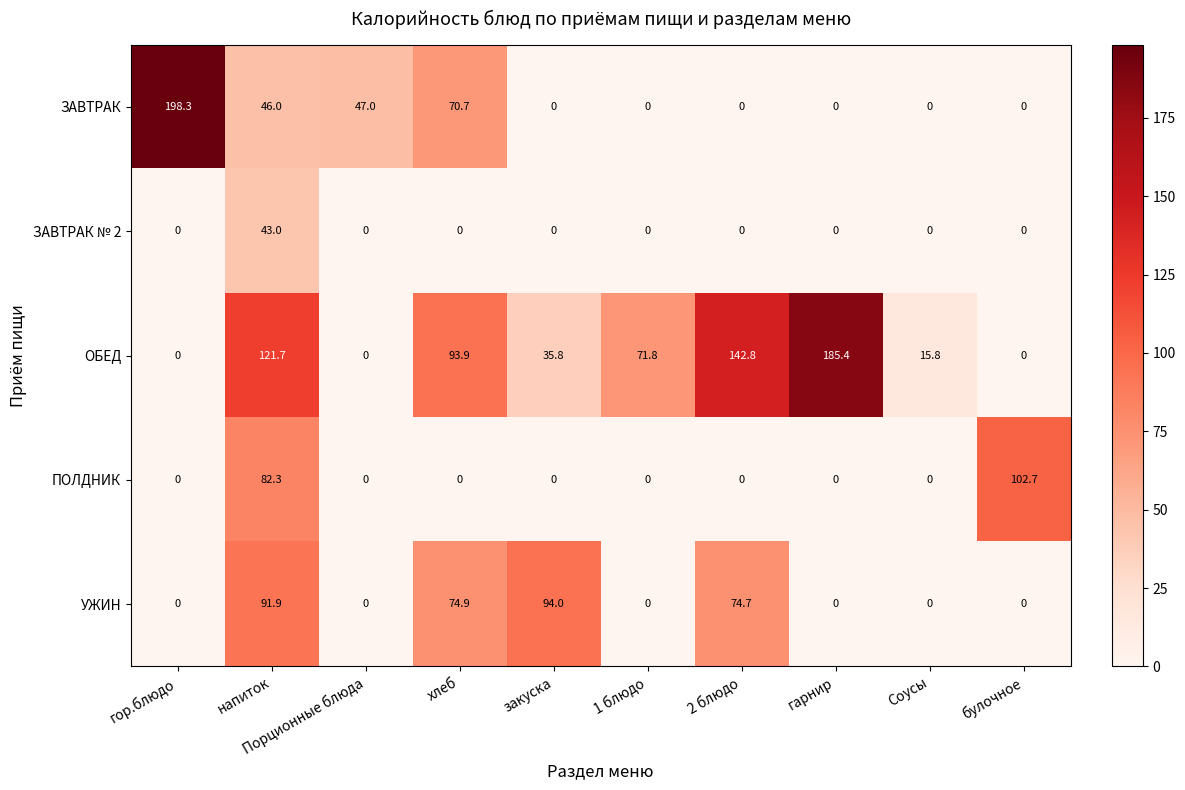

What is the difference between the maximum and minimum values in the ПОЛДНИК series?

102.7